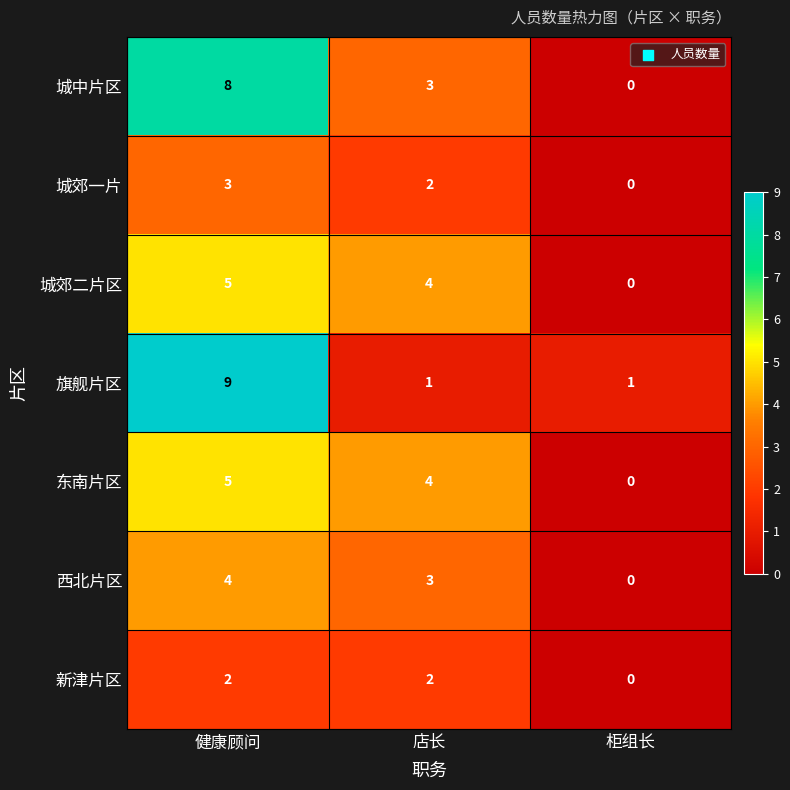

What is the average value of the 城中片区 series?

4